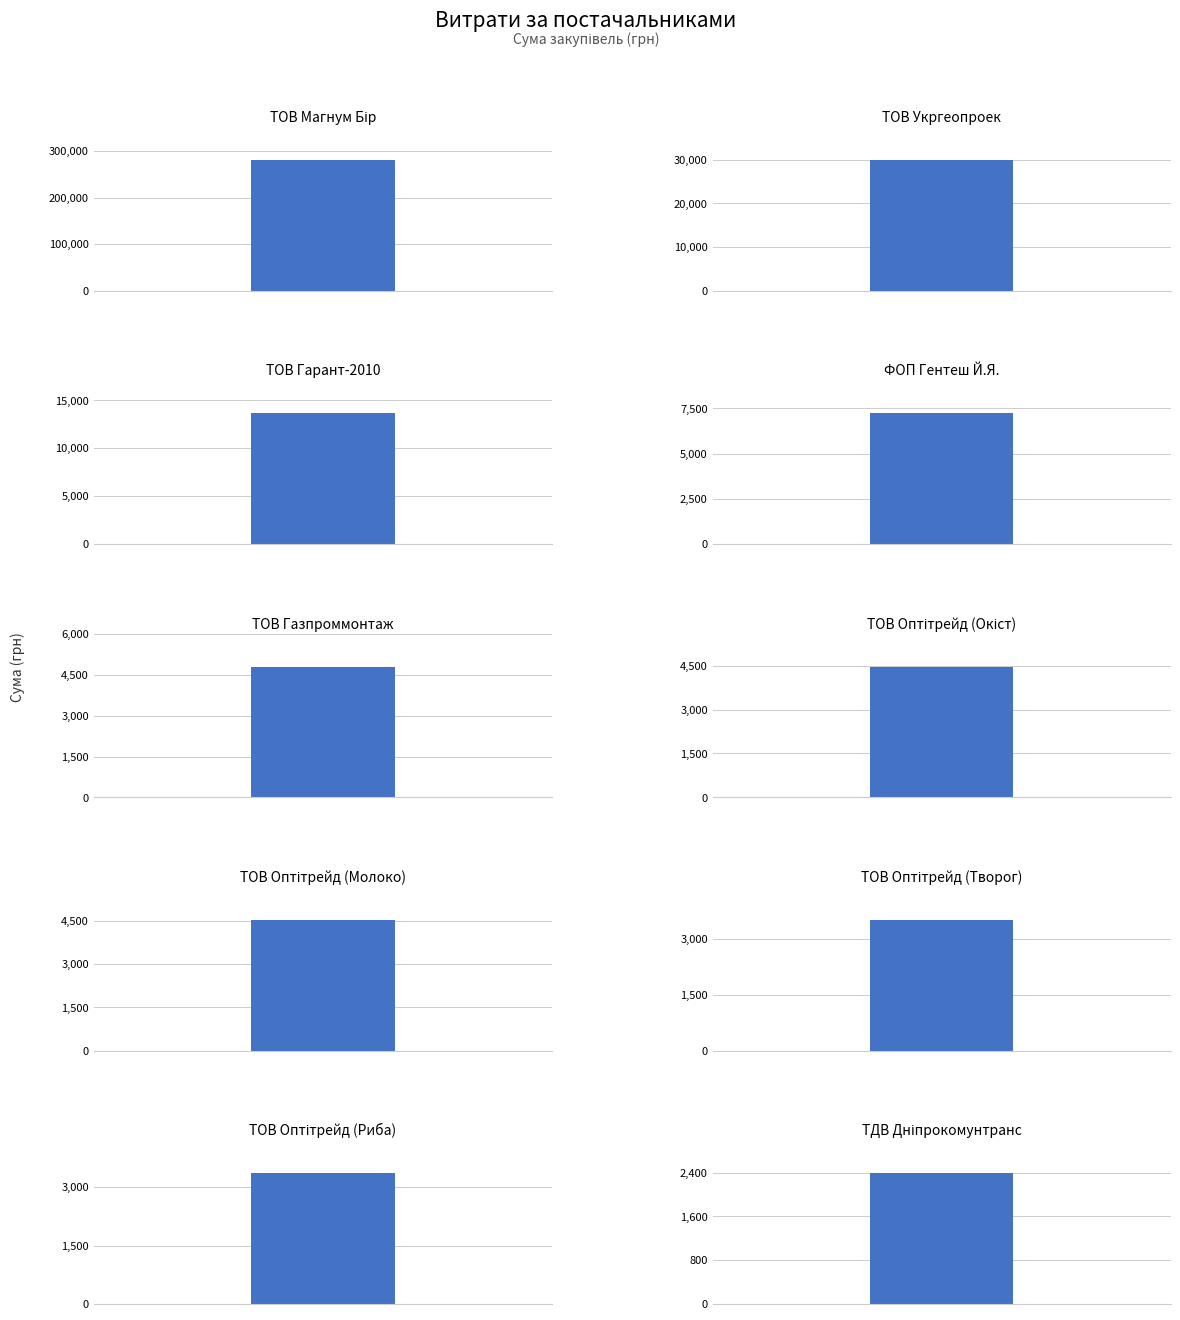

At which label is the value closest to 141482?

ТОВ "Укргеопроек"